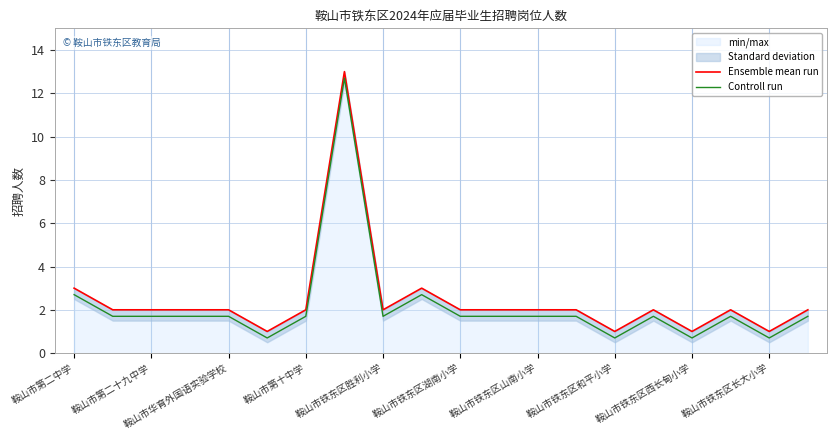

Rank the series at 鞍山市铁东区和平小学 from lowest to highest value.

Controll run, Ensemble mean run